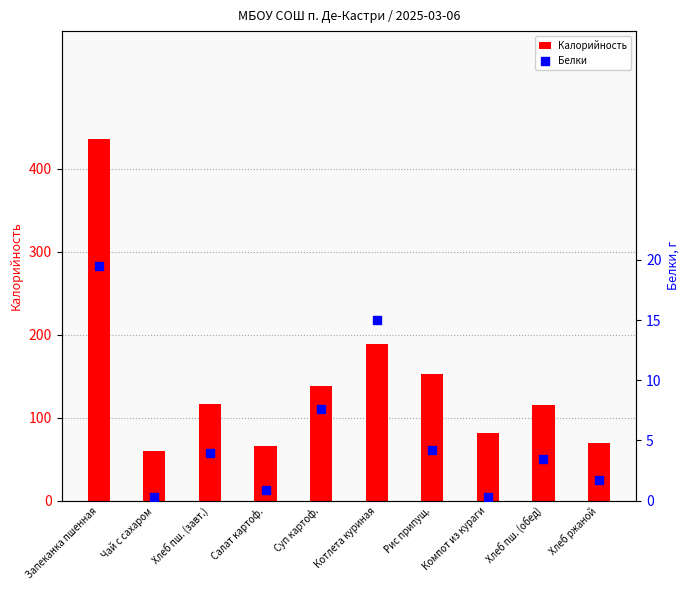

At how many categories does at least one series exceed 219?

1